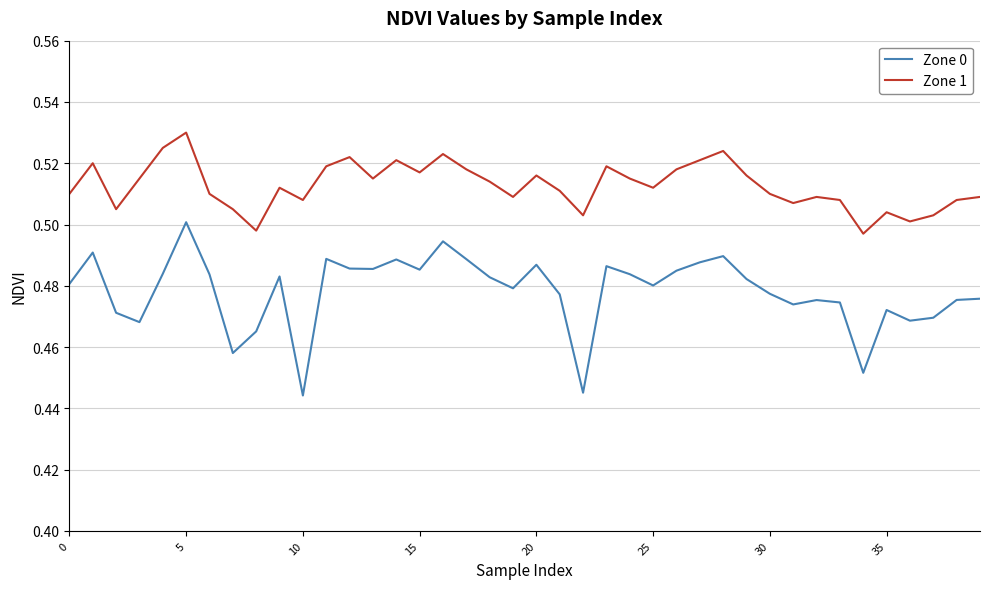

True or false: Zone 1 and Zone 0 cross at least once.

False